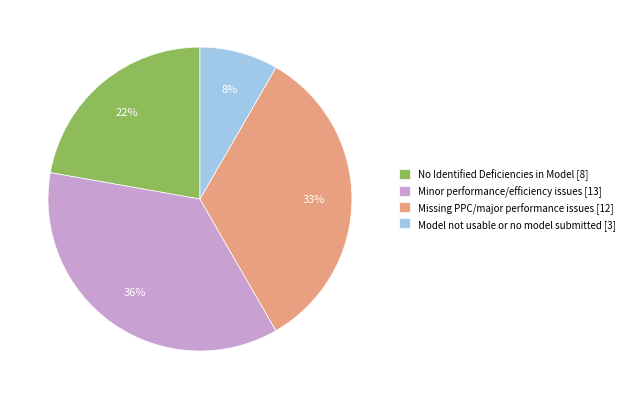

Which category has the biggest portion of the pie?

Minor performance/efficiency issues